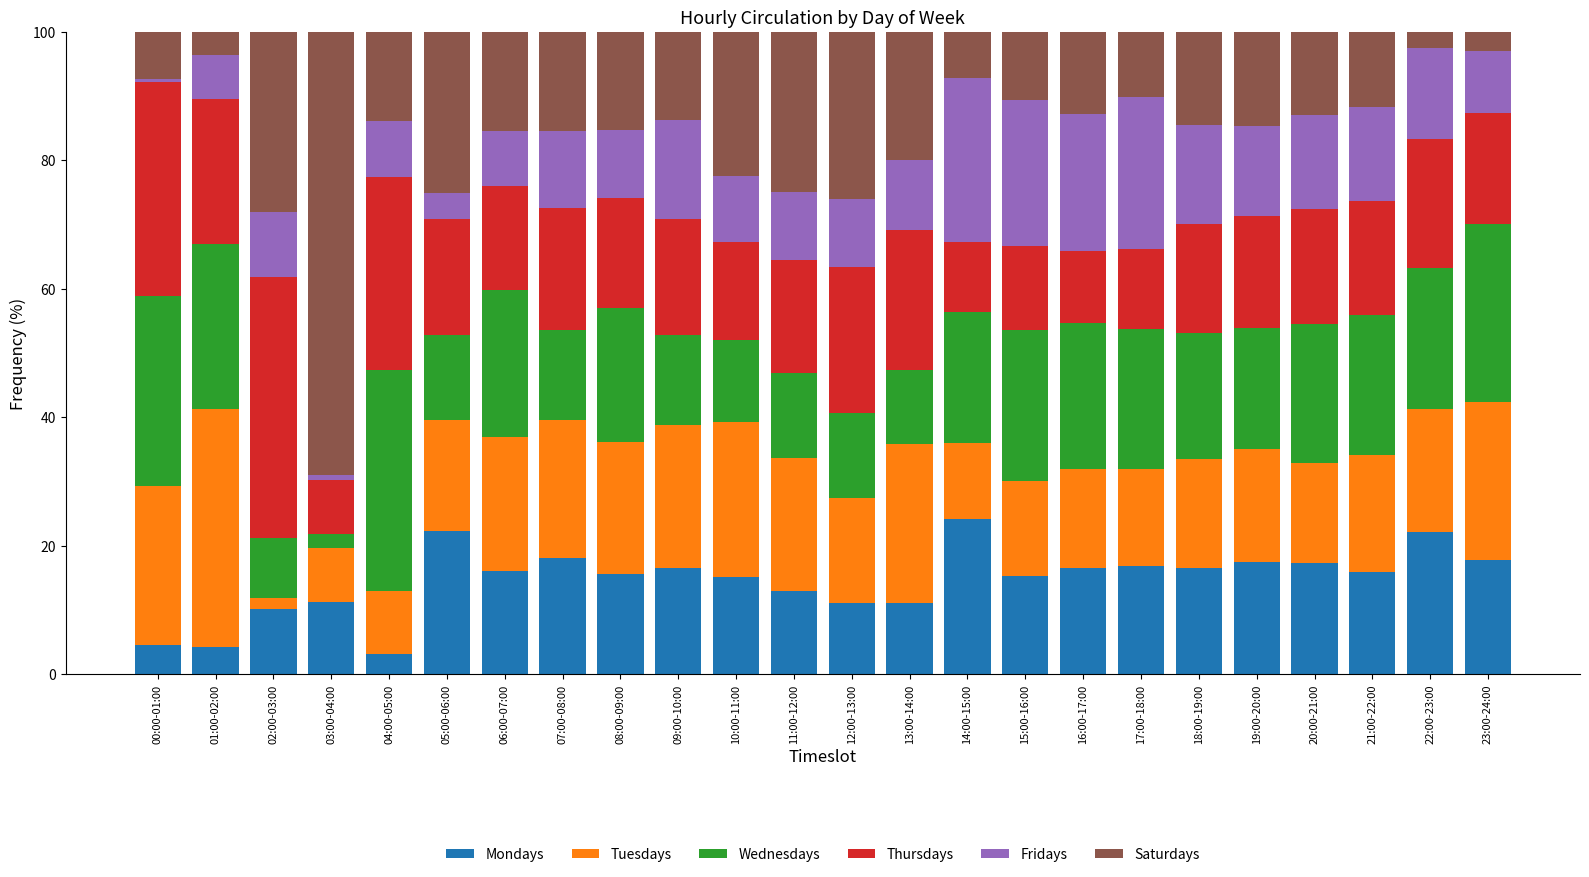

What is the total value across all series at 22:00-23:00?

100.0